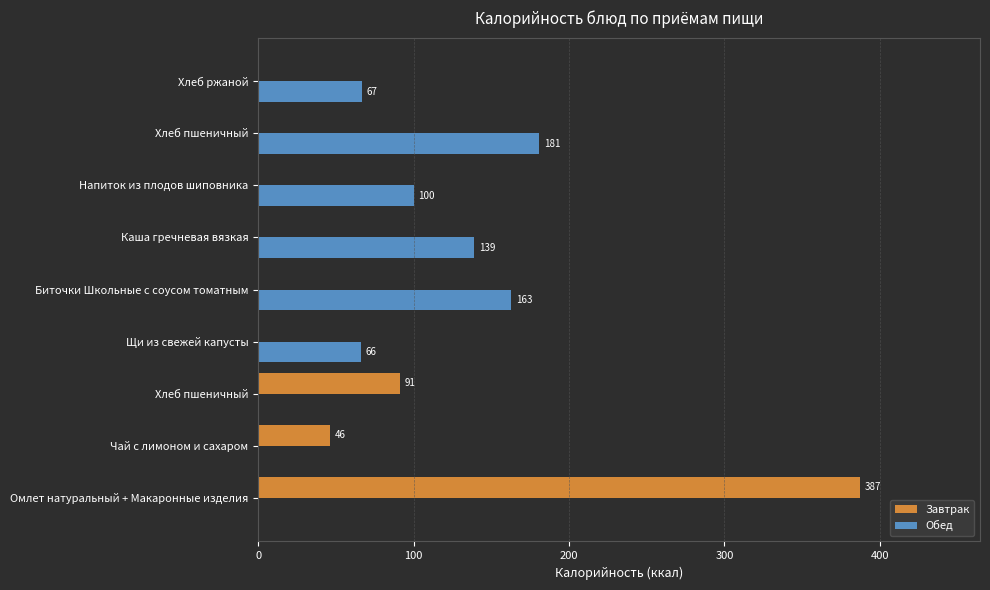

What is the sum of all Завтрак values?

524